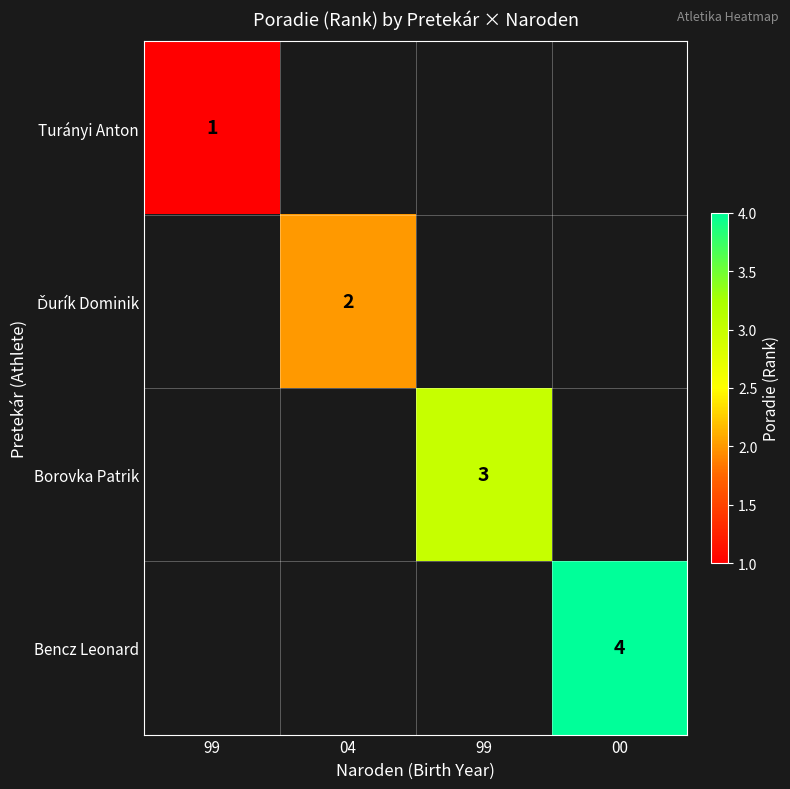

At which category does the chart reach its minimum across all series?

99